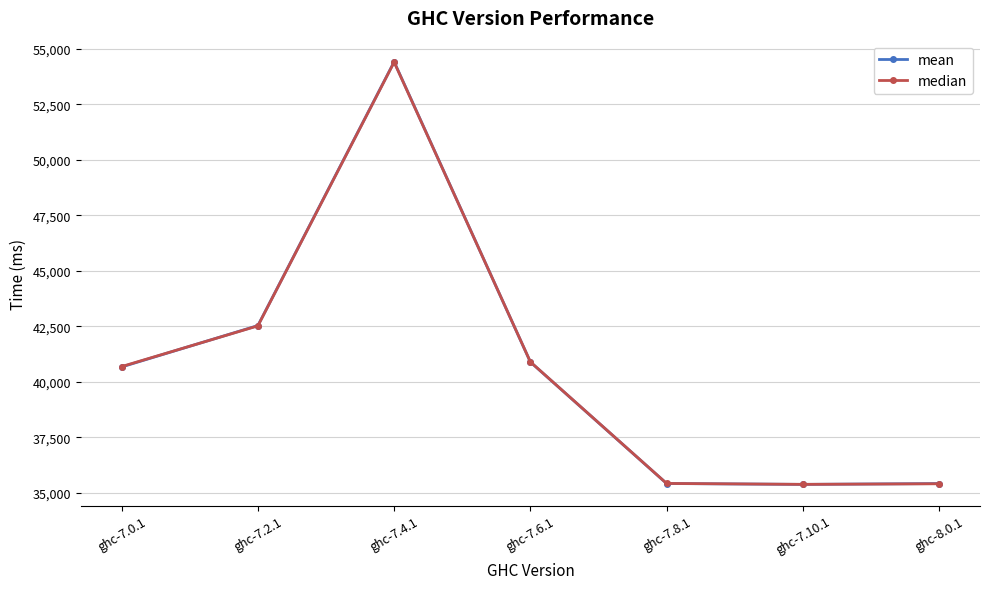

What is the sum of the mean values at ghc-7.10.1 and ghc-7.0.1?

76050.3